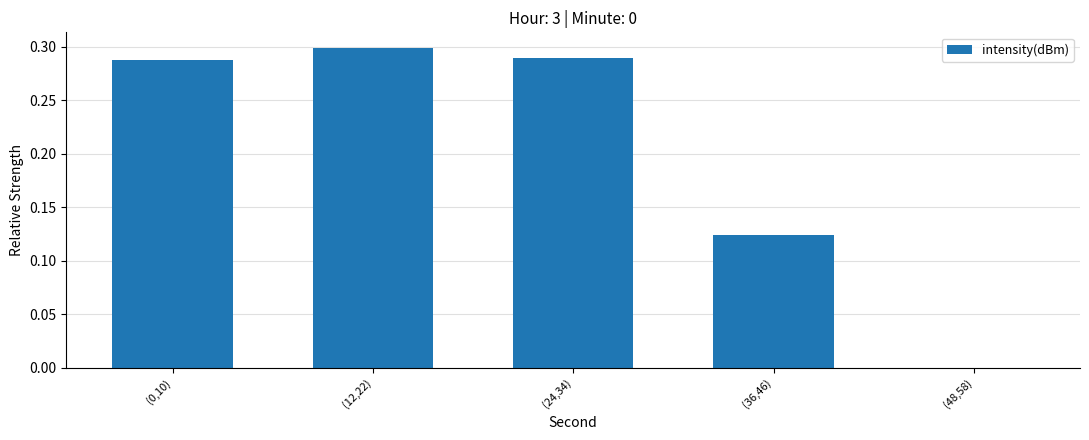

How many positive values are there?

4